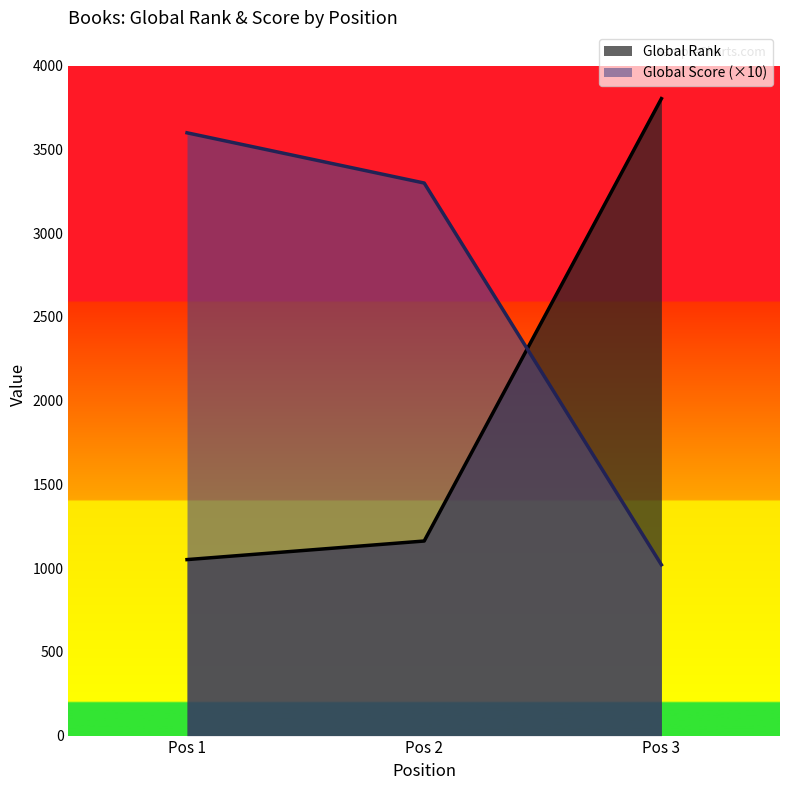

Which series has the widest spread of values?

Global Rank